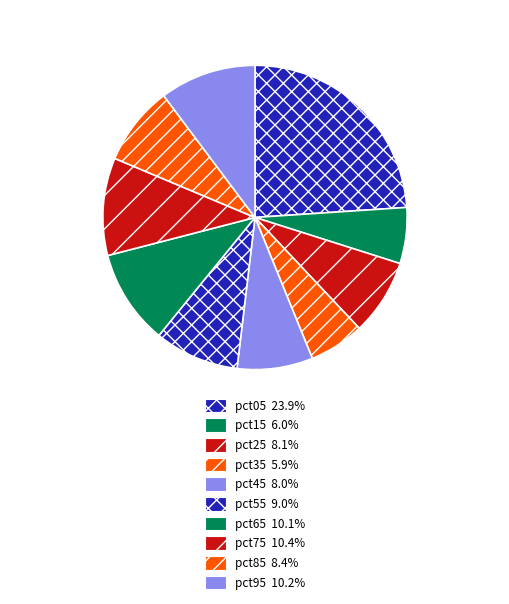

What is the smallest slice in the pie chart?

pct35